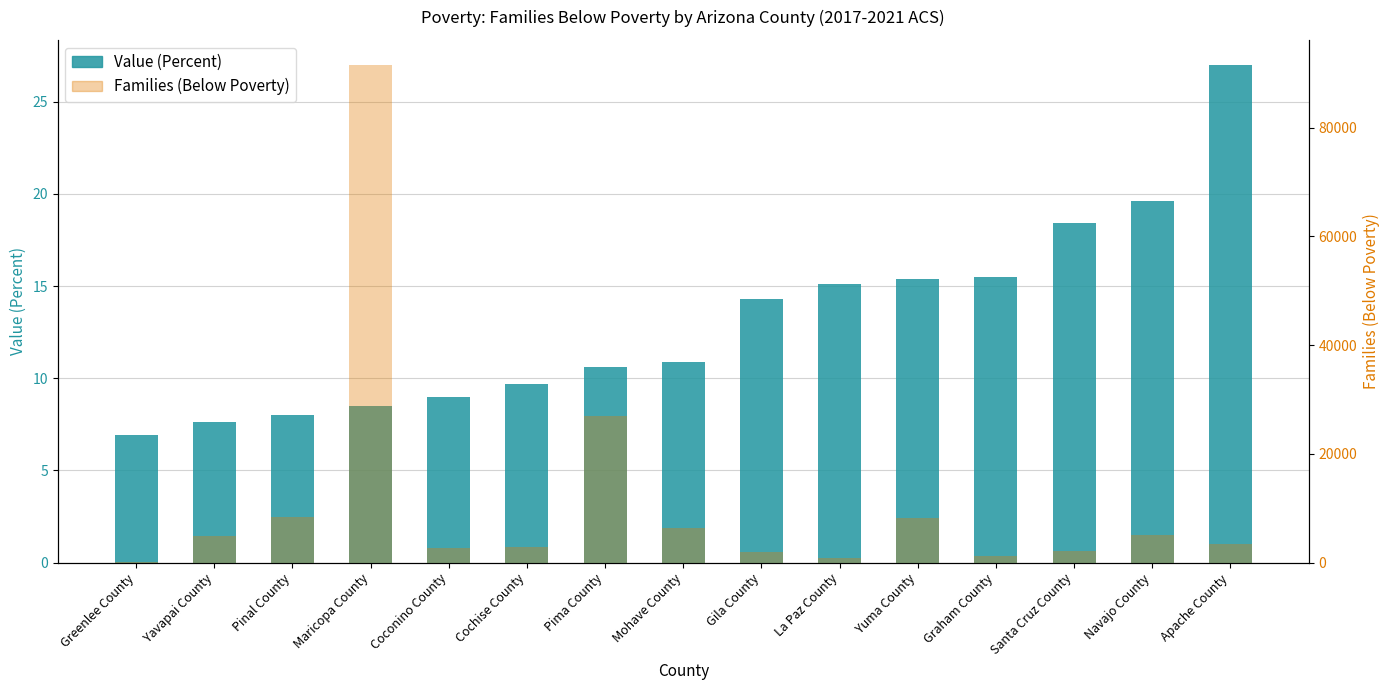

What is the label of the 8th bar from the left?

Mohave County